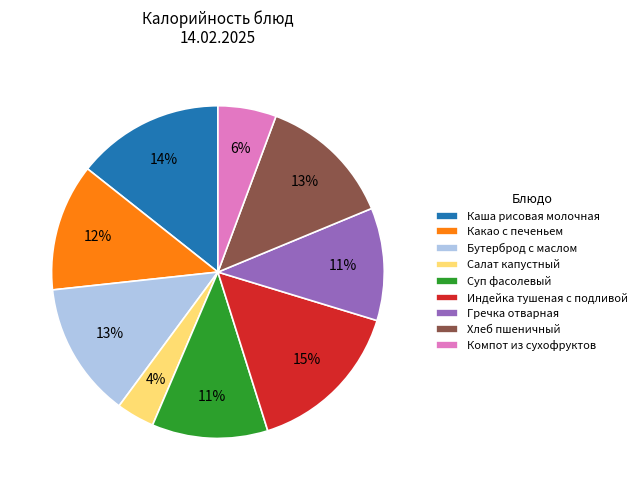

Do Индейка тушеная с подливой and Какао с печеньем together represent more than half of the pie?

No